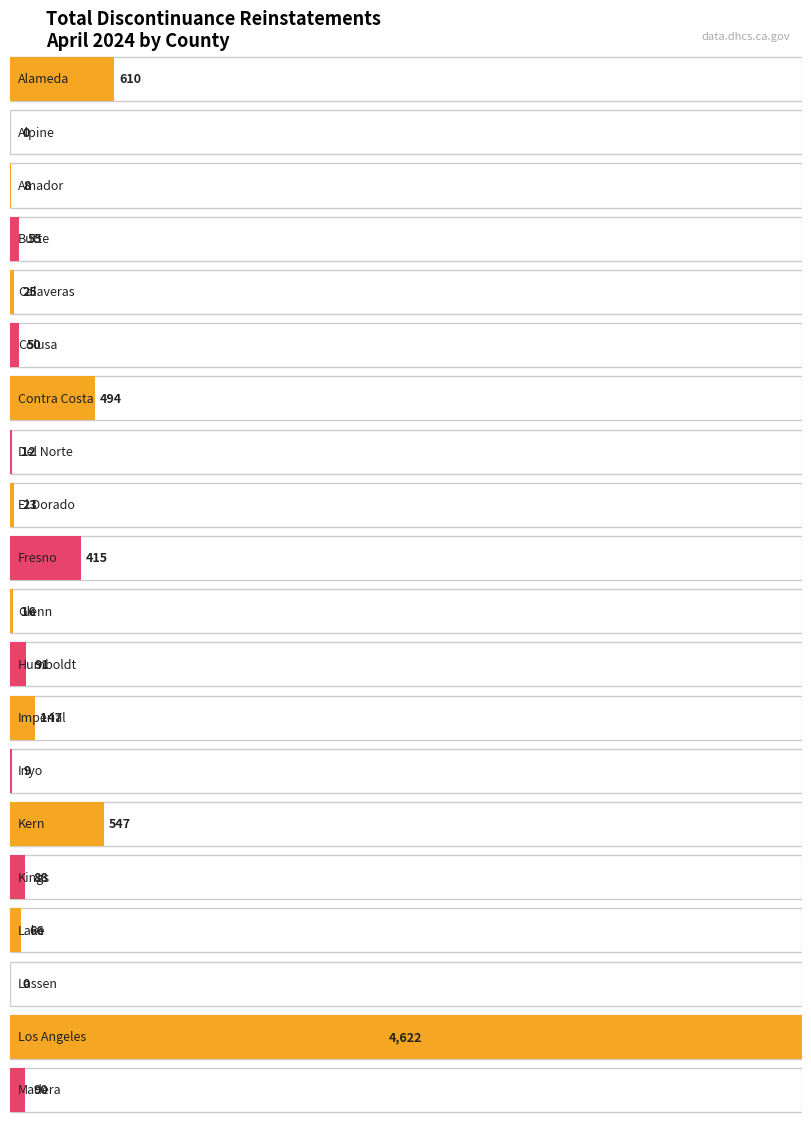

Reading left to right, transcribe all the data shown in this chart.

610	0	8	55	25	50	494	12	23	415	16	91	147	9	547	88	66	0	4622	90